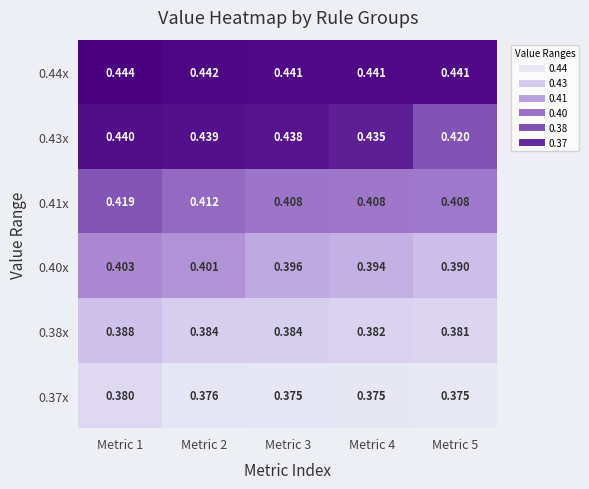

Is the value of 0.37x at Metric 4 greater than the value of 0.41x at Metric 2?

No